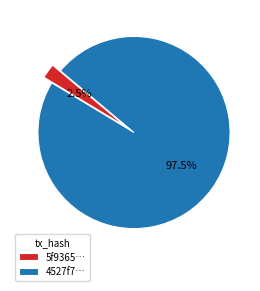

Combined, what portion of the pie is 5f9365… and 4527f7…?

100.0%